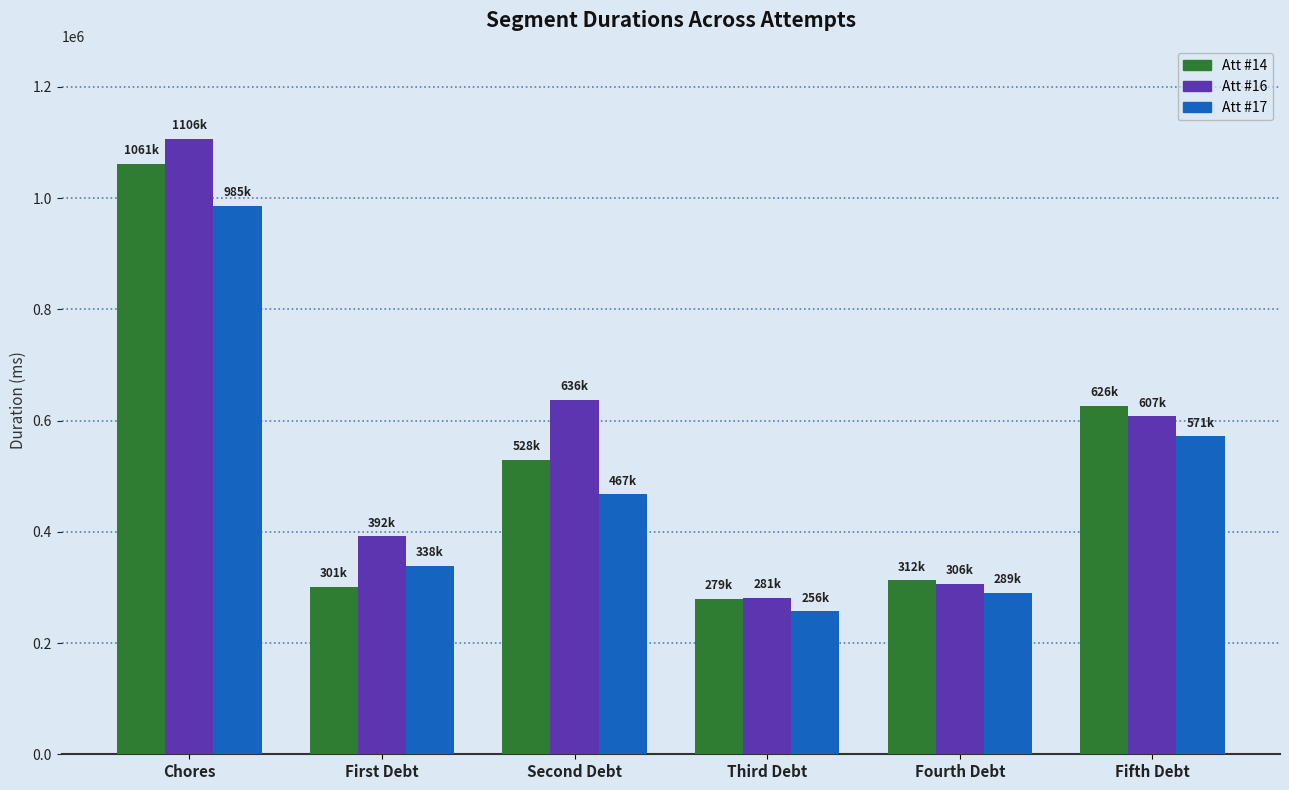

What is the total value across all series at First Debt?

1031762